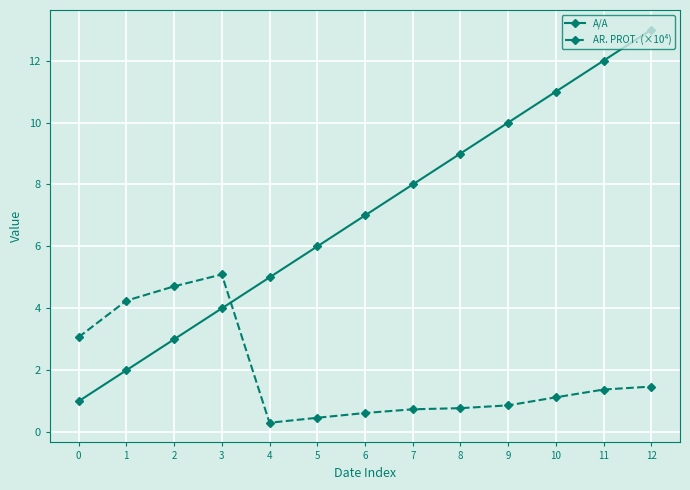

Rank the series by their maximum value, from lowest to highest.

AR. PROT. (×10⁴), A/A